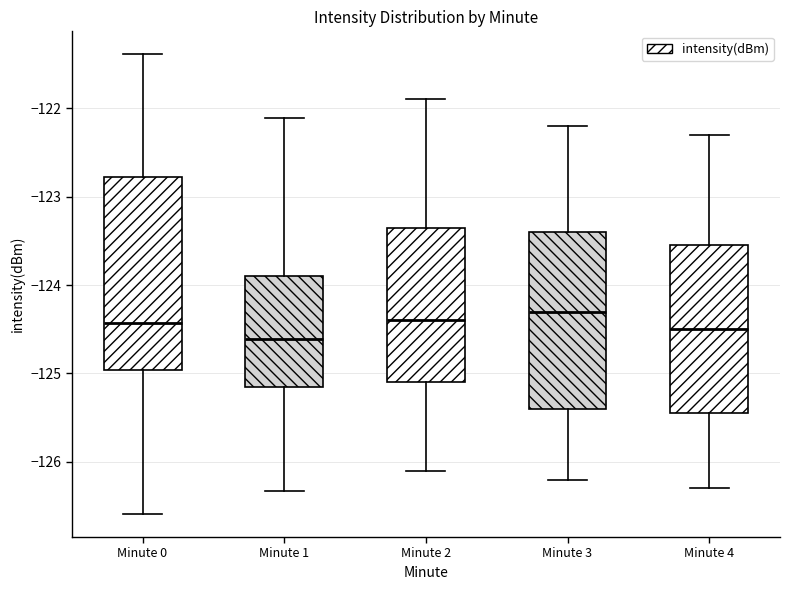

Reading left to right, read every box against the y-axis: the position of its median line, the range the box covers, and the ends of its whiskers. The values are not printed on the chart, so give them approximately, as read against the axis.

Minute 0: median -124.4, box -125.0 to -122.8, whiskers -126.6 to -121.4
Minute 1: median -124.6, box -125.2 to -123.9, whiskers -126.3 to -122.1
Minute 2: median -124.4, box -125.1 to -123.3, whiskers -126.1 to -121.9
Minute 3: median -124.3, box -125.4 to -123.4, whiskers -126.2 to -122.2
Minute 4: median -124.5, box -125.4 to -123.5, whiskers -126.3 to -122.3